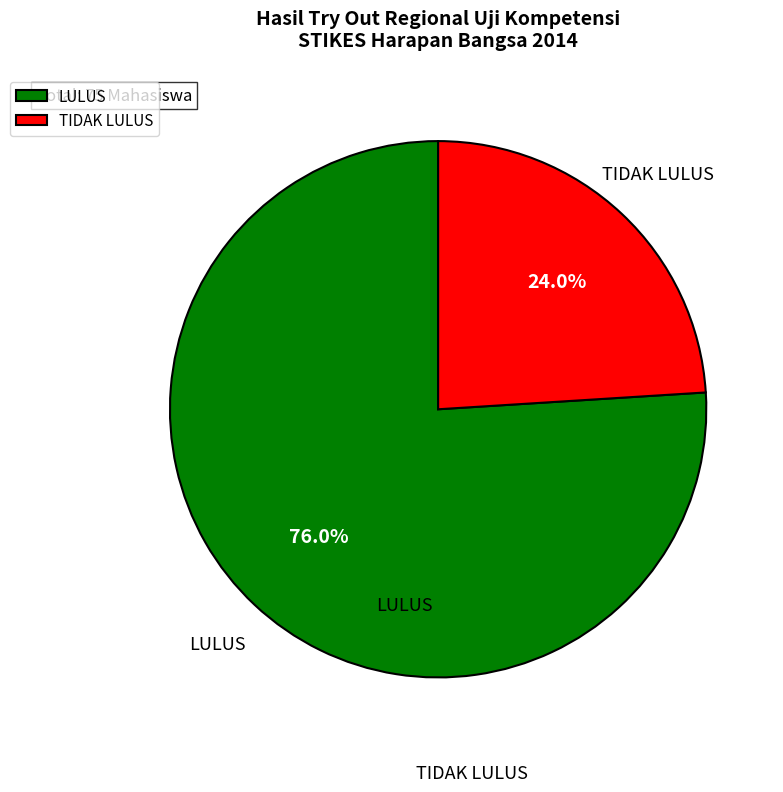

Rank the categories by value from lowest to highest.

TIDAK LULUS, LULUS